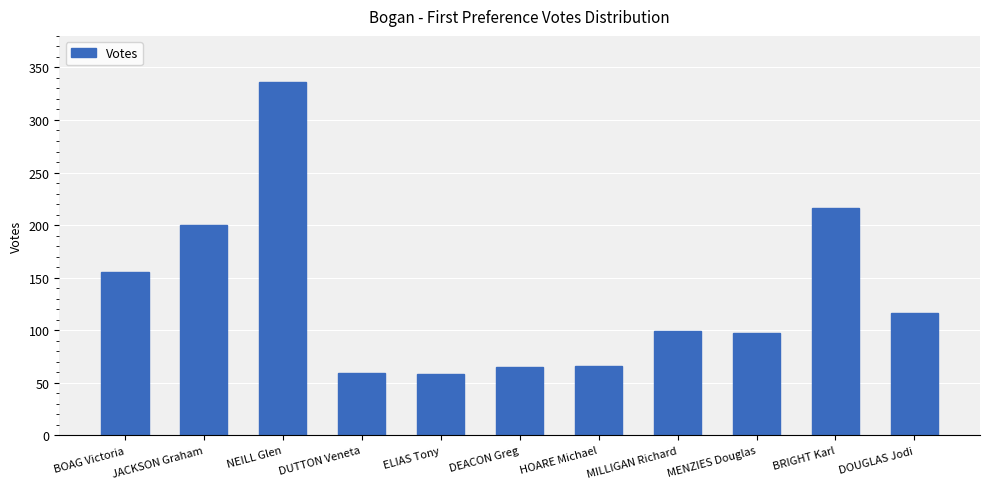

Between DUTTON Veneta and MENZIES Douglas, which is larger?

MENZIES Douglas